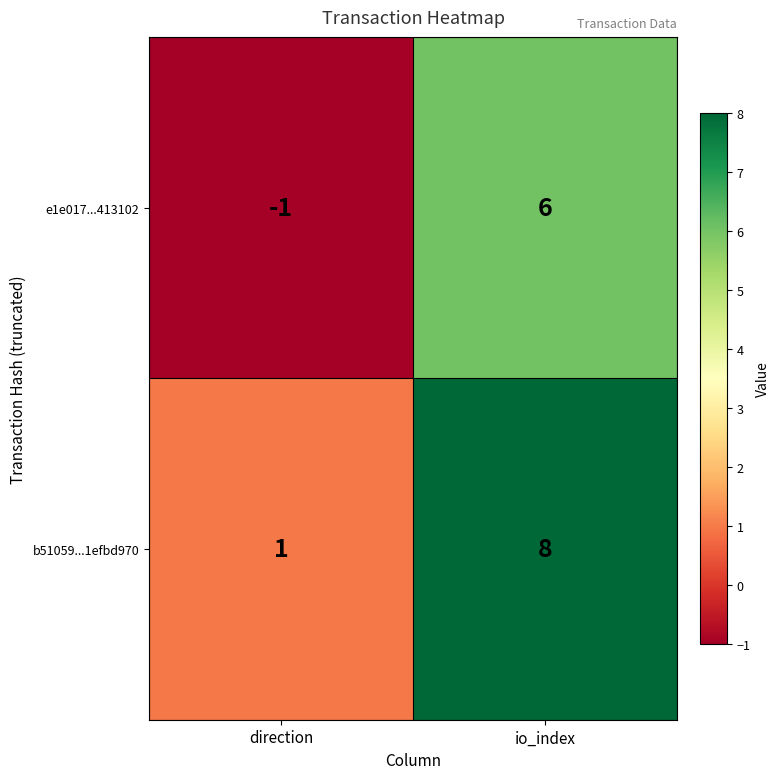

True or false: e1e017...413102 has a value of 0 at direction.

False